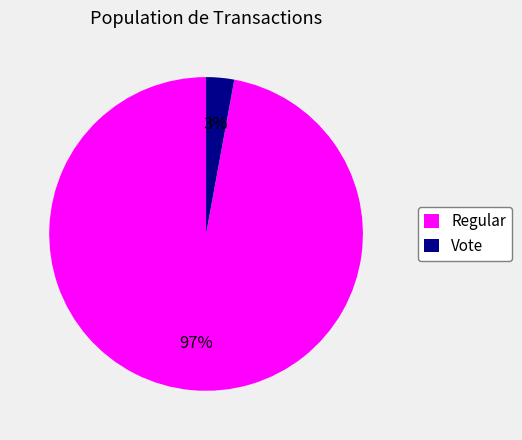

To the nearest percent, what percentage of the pie is Vote?

3%